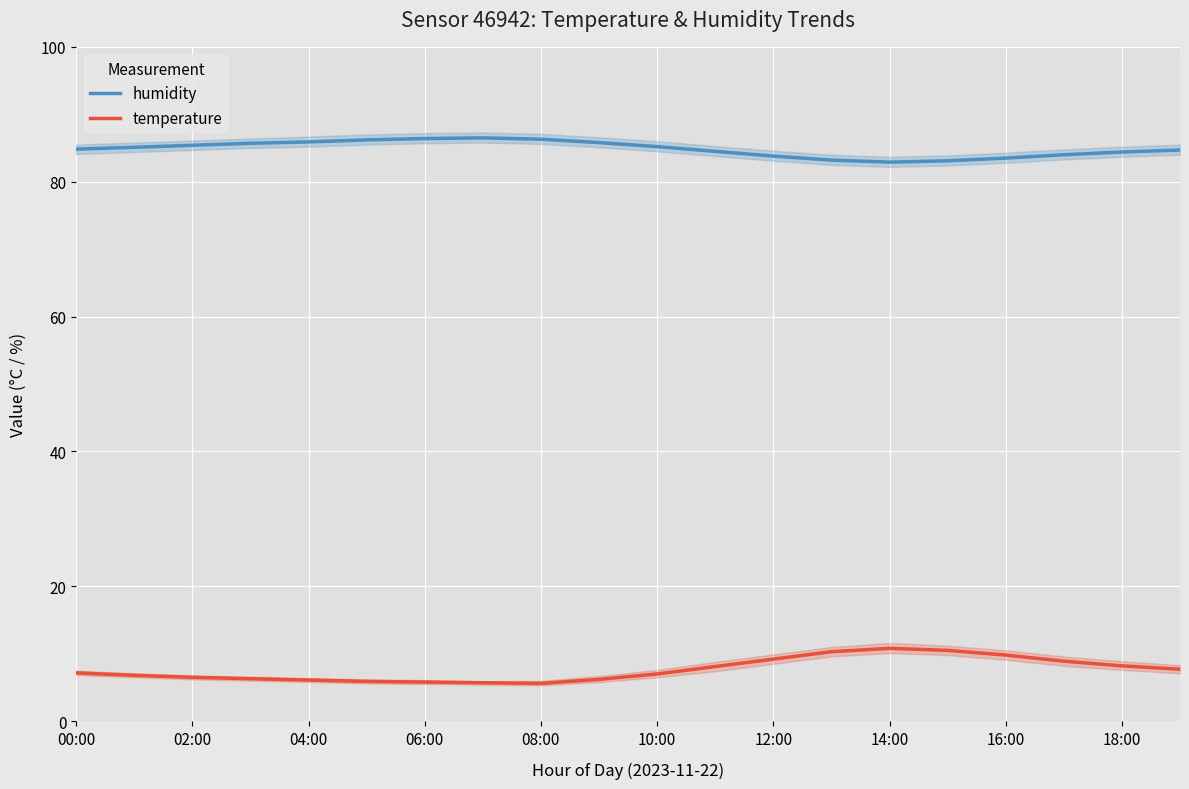

The value of humidity at 04:00 is 85.9. True or false?

True